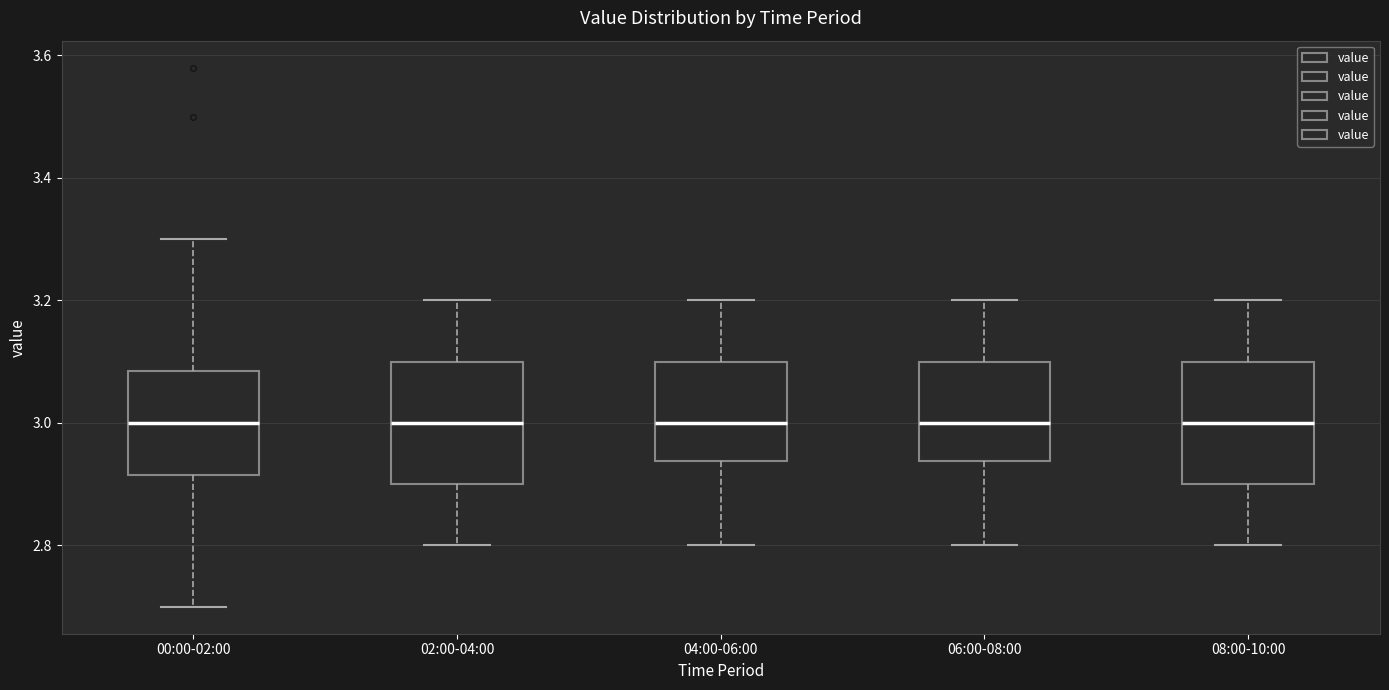

Reading left to right, transcribe this box plot: for each box, give where its median line is, the range the box spans, and where its two whiskers end, as read against the y-axis. The values are not printed on the chart, so give them approximately, as read against the axis.

00:00-02:00: median 3.00, box 2.92 to 3.08, whiskers 2.70 to 3.30
02:00-04:00: median 3.00, box 2.90 to 3.10, whiskers 2.80 to 3.20
04:00-06:00: median 3.00, box 2.94 to 3.10, whiskers 2.80 to 3.20
06:00-08:00: median 3.00, box 2.94 to 3.10, whiskers 2.80 to 3.20
08:00-10:00: median 3.00, box 2.90 to 3.10, whiskers 2.80 to 3.20